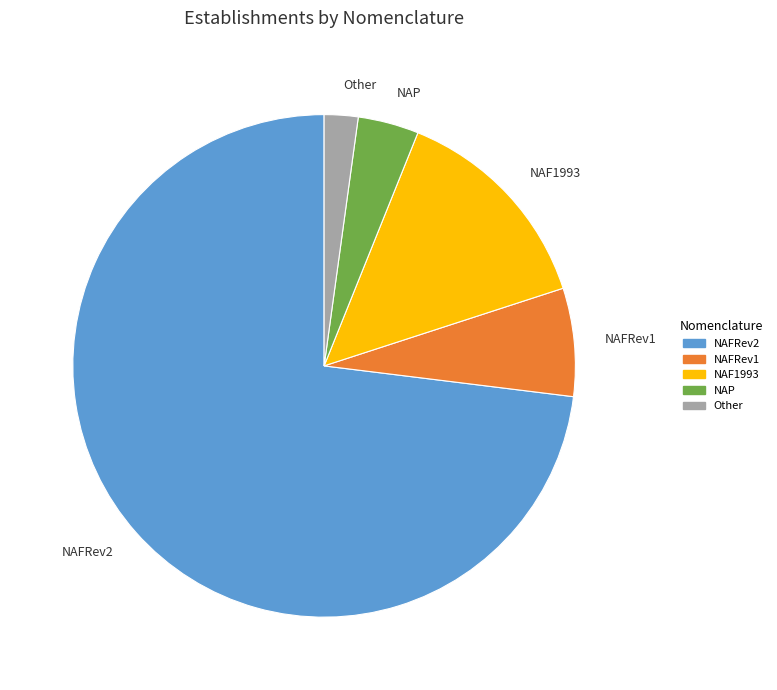

Which has a higher value, NAFRev1 or NAP?

NAFRev1